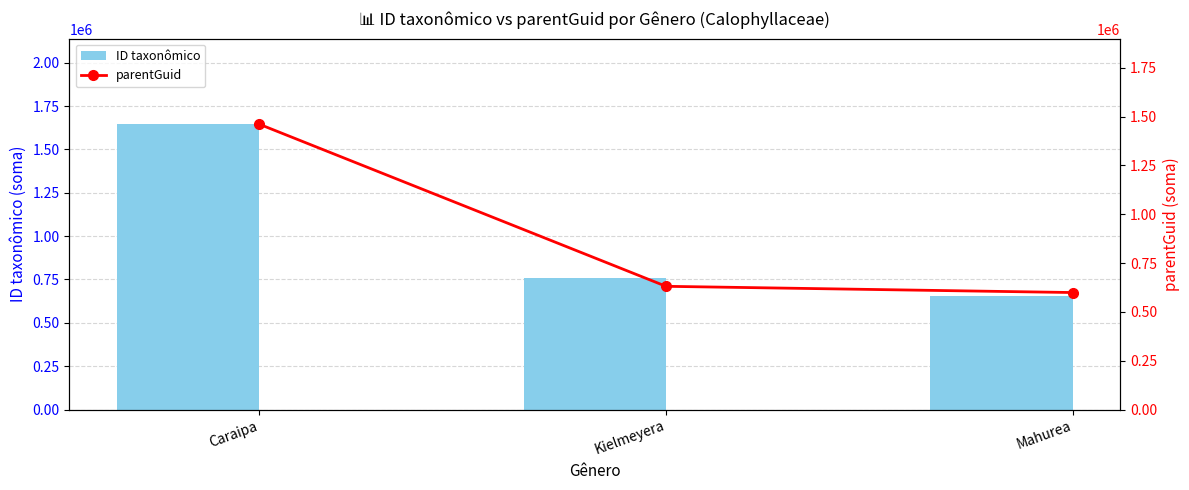

Reading right to left, list all the values displayed in this chart.

ID taxonômico: 653899	756274	1645284
parentGuid: 598982	630872	1460549